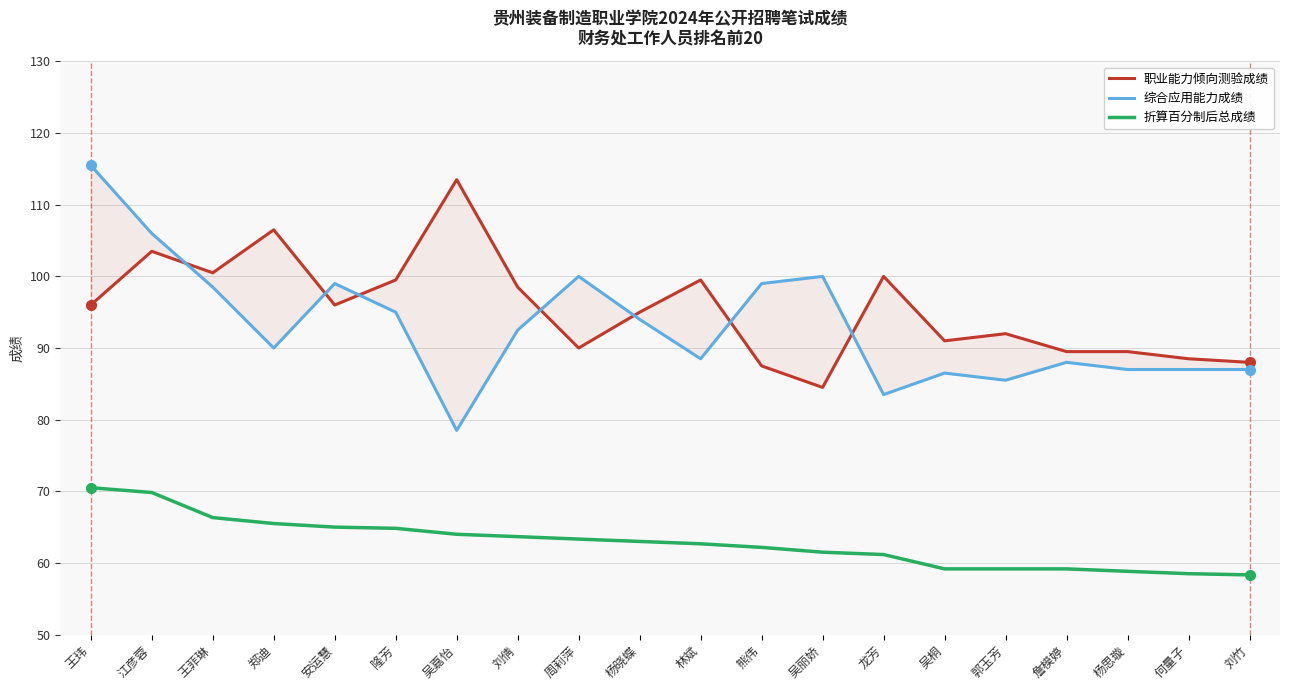

Is this an area chart (filled region under the line)?

No